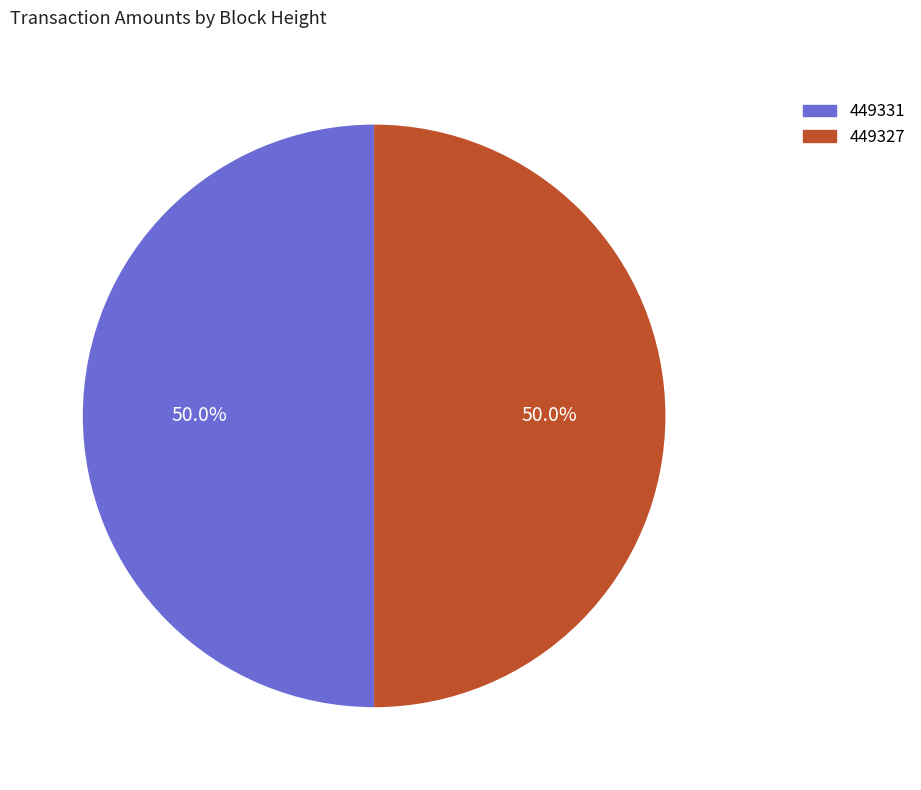

What portion of the pie excludes 449327?

50.0%